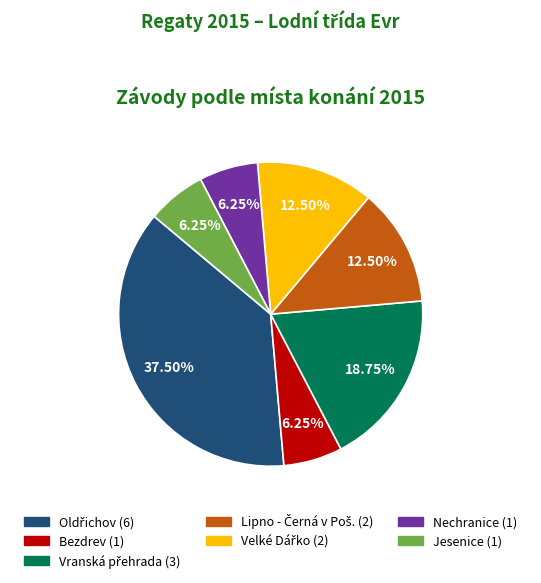

Does any single category account for the majority?

No